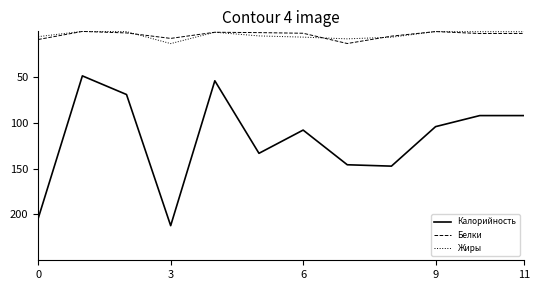

True or false: Калорийность and Жиры intersect in this chart.

False